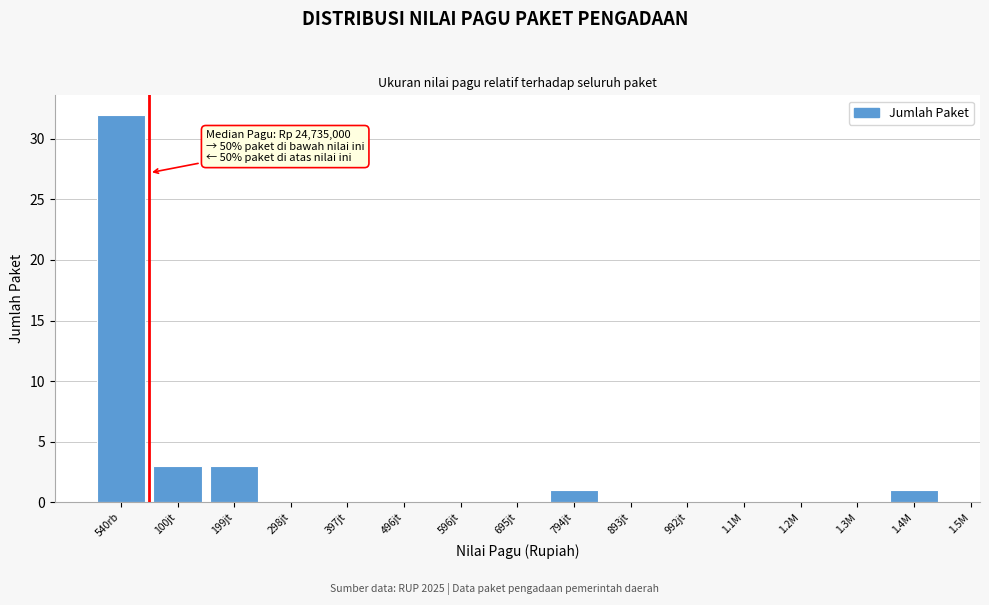

Reading left to right, list all the values displayed in this chart.

540rb=32	100jt=3	199jt=3	298jt=0	397jt=0	496jt=0	596jt=0	695jt=0	794jt=1	893jt=0	992jt=0	1.1M=0	1.2M=0	1.3M=0	1.4M=1